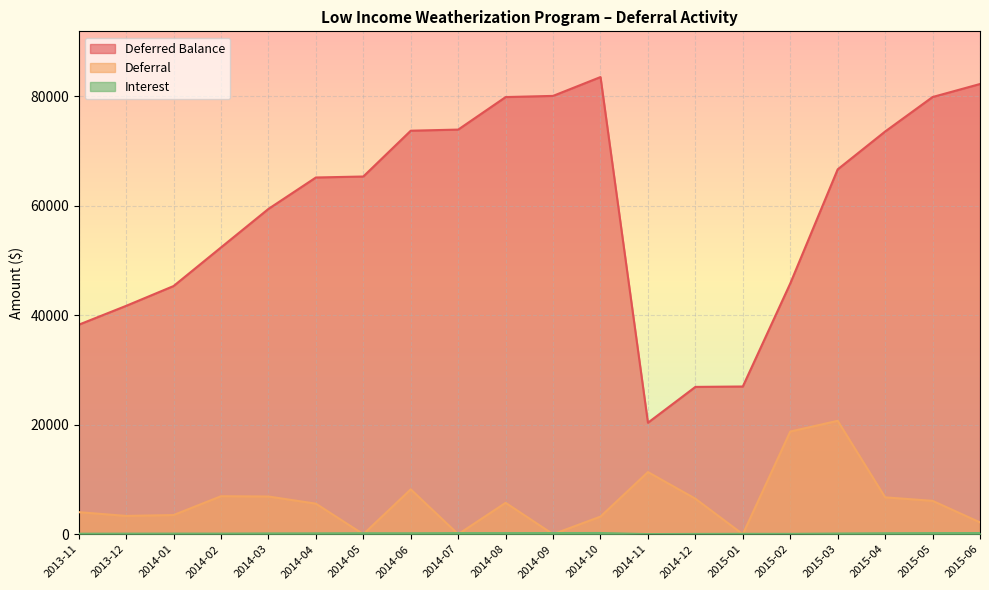

At which category does Deferral reach its first local peak?

2014-02